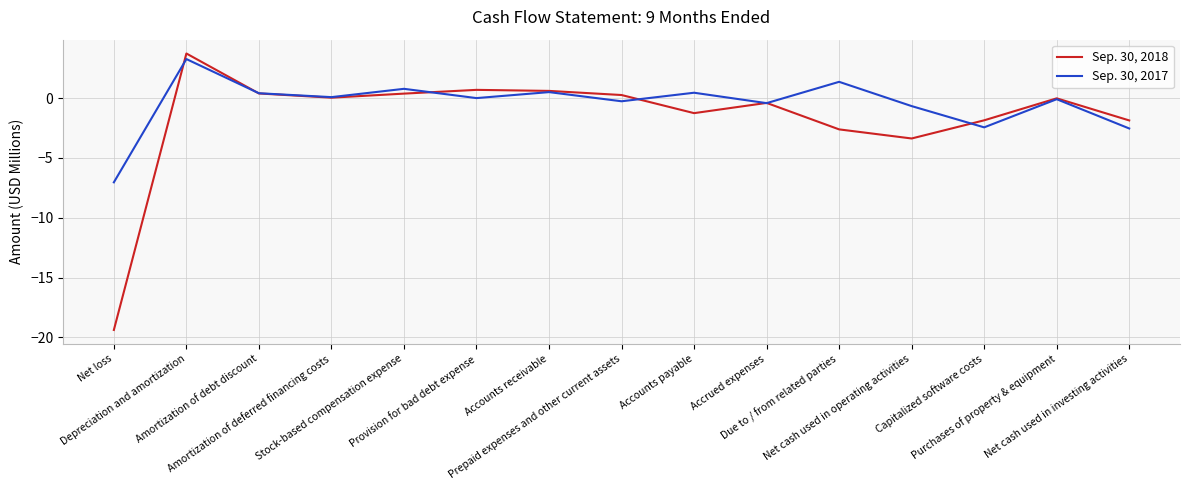

Rank the series by their maximum value, from lowest to highest.

Sep. 30, 2017, Sep. 30, 2018